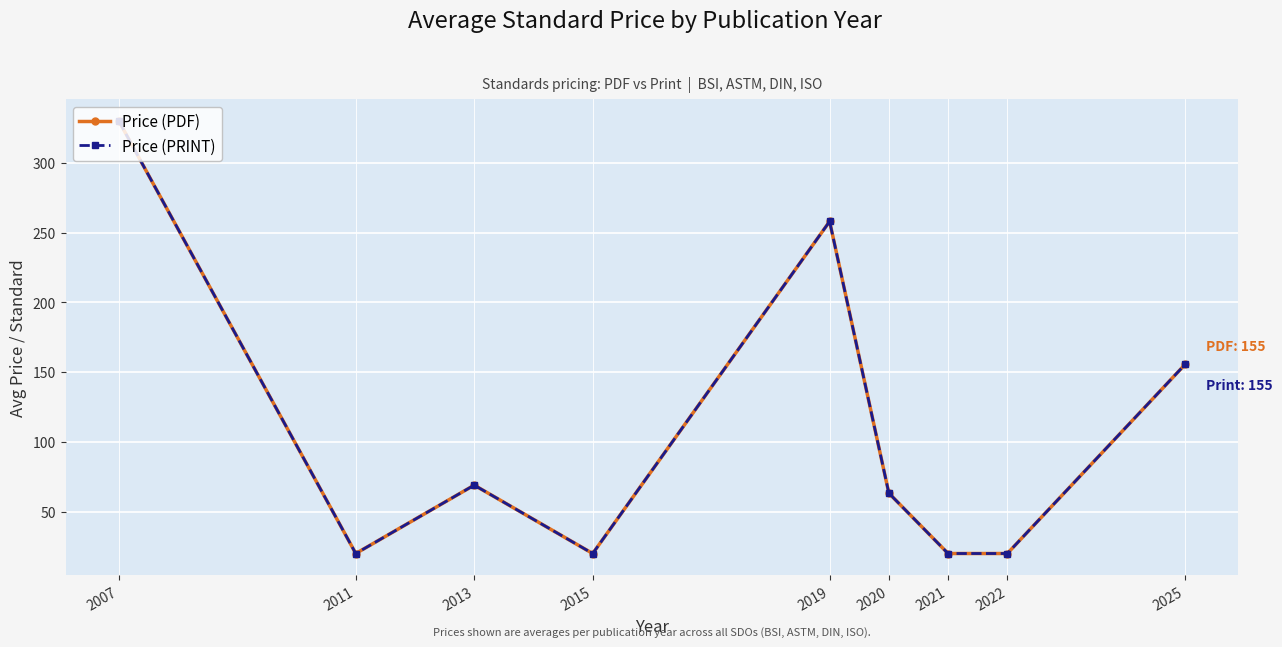

How many lines are shown in the chart?

2